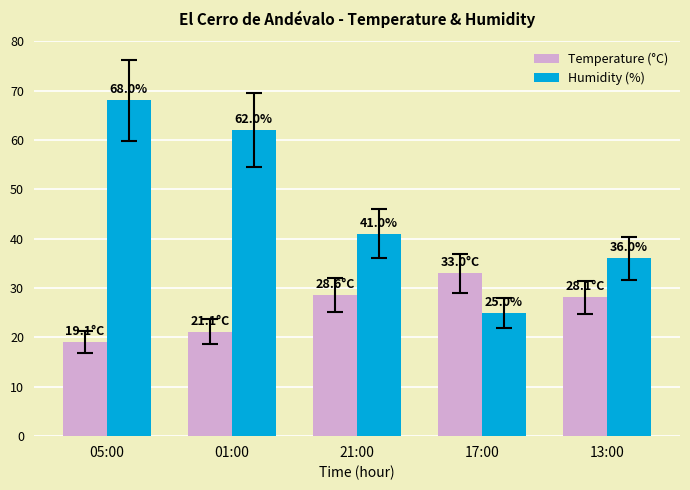

True or false: Humidity (%) has a value of 62.0 at 01:00.

True